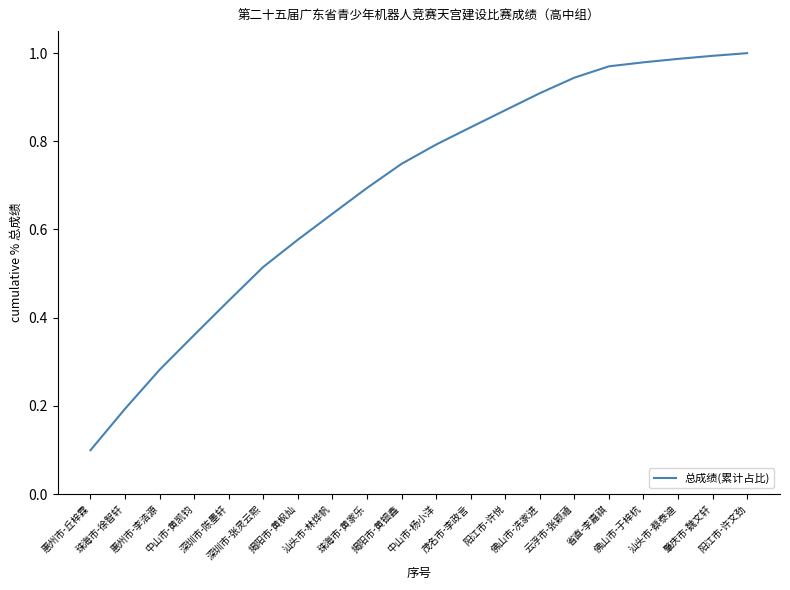

What position from the right is 珠海市-黄家乐?

12